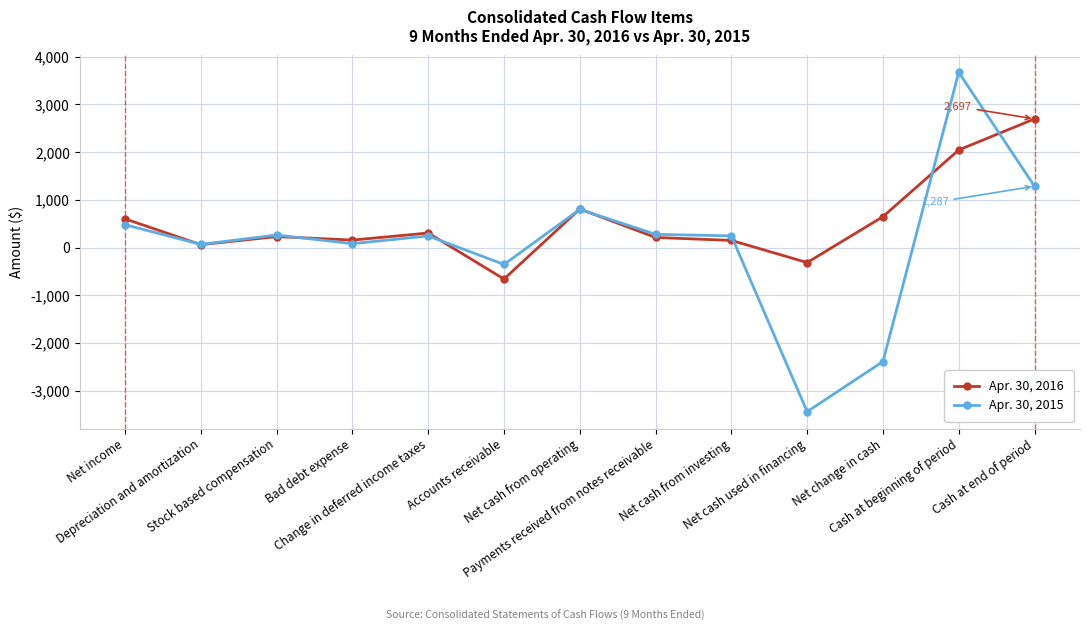

What is the label of the 5th point from the left?

Change in deferred income taxes